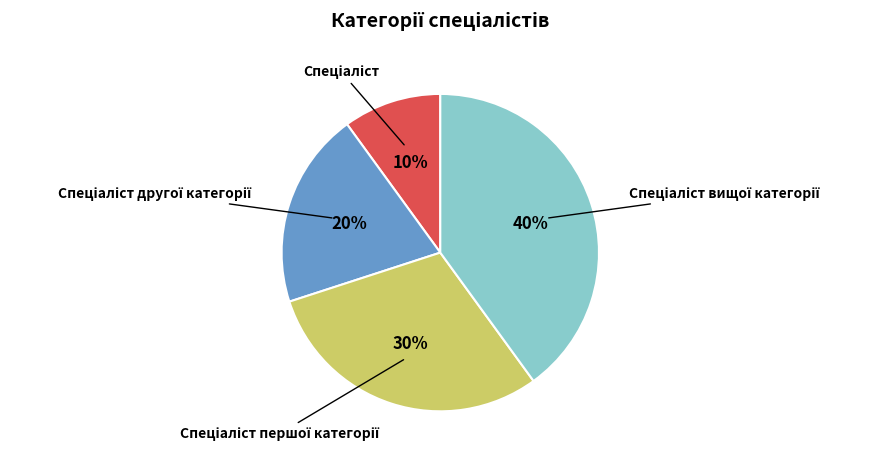

Does any single category account for the majority?

No